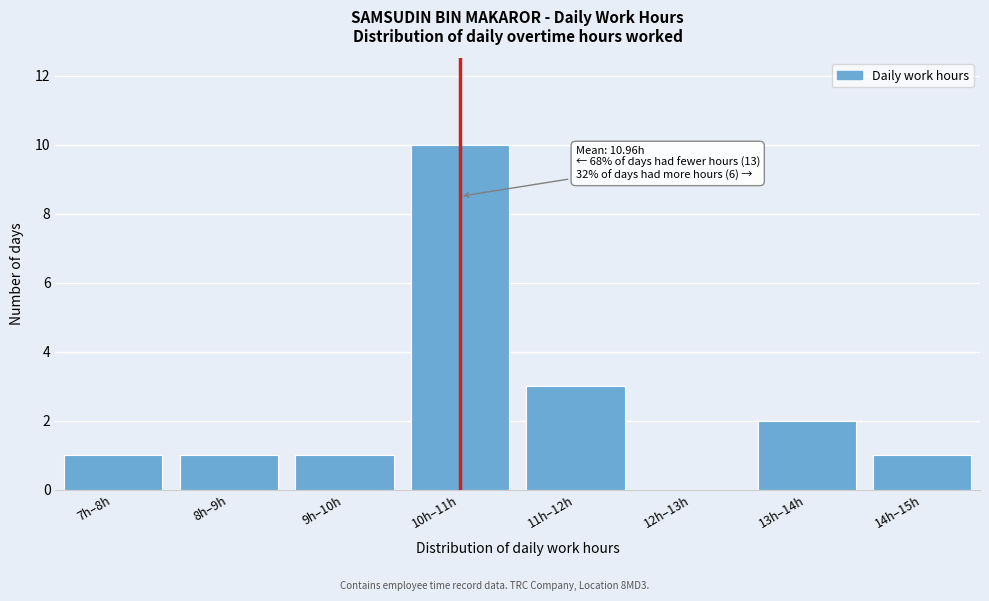

Reading left to right, extract all data points from this chart.

7h–8h=1	8h–9h=1	9h–10h=1	10h–11h=10	11h–12h=3	12h–13h=0	13h–14h=2	14h–15h=1